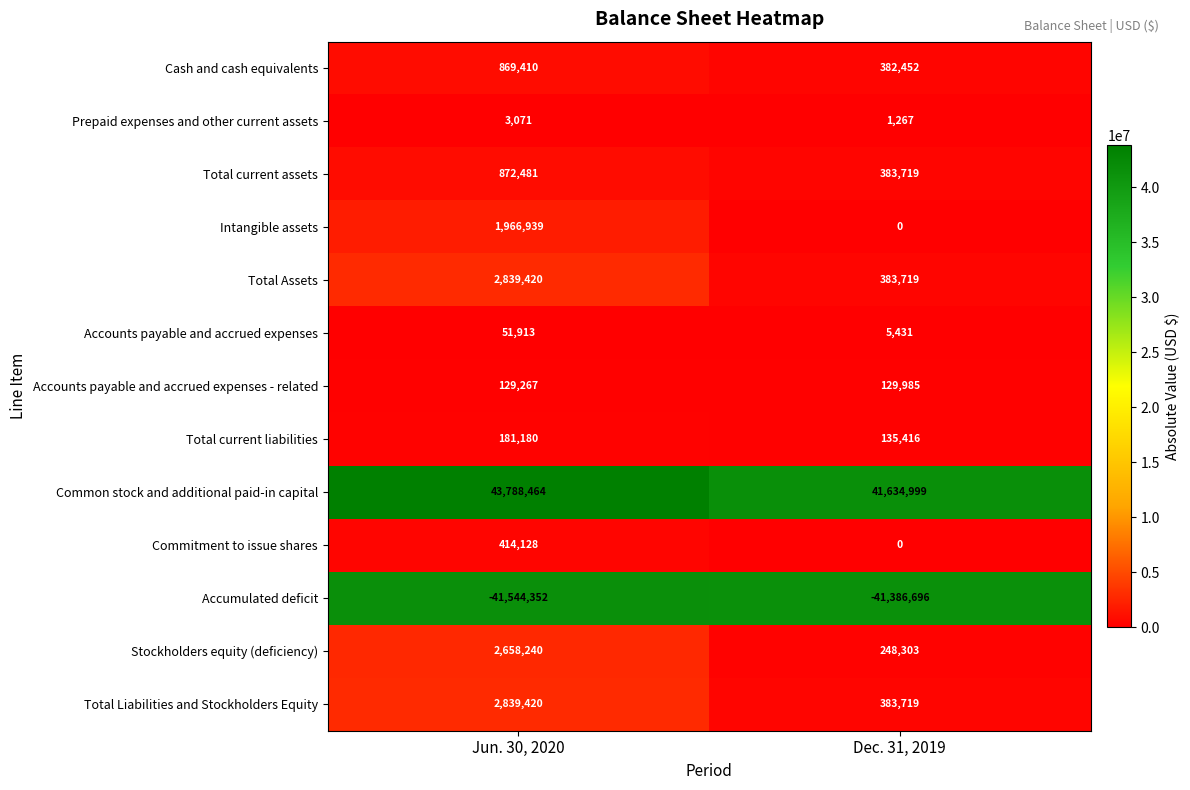

True or false: Total current assets has a value of 598671 at Dec. 31, 2019.

False